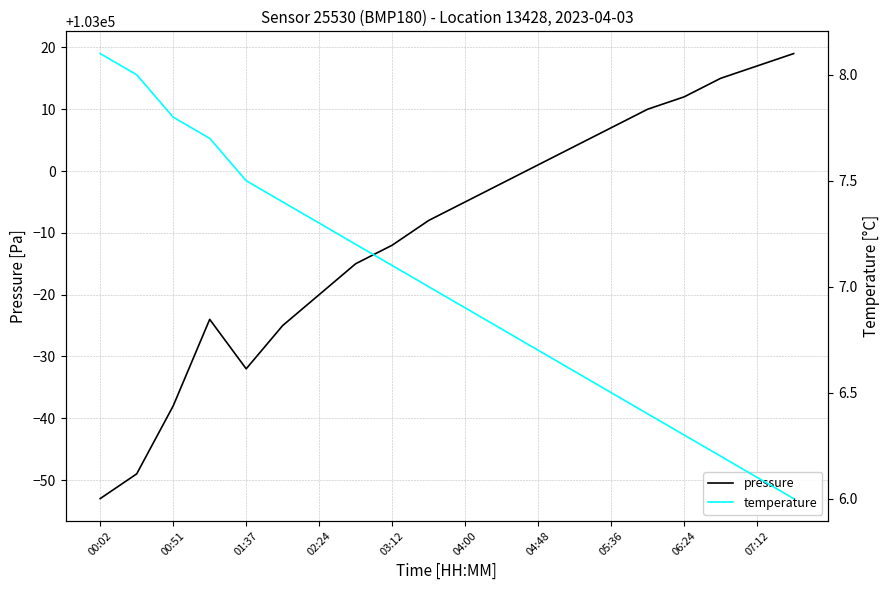

True or false: pressure has a value of 103017 at 07:12.

True